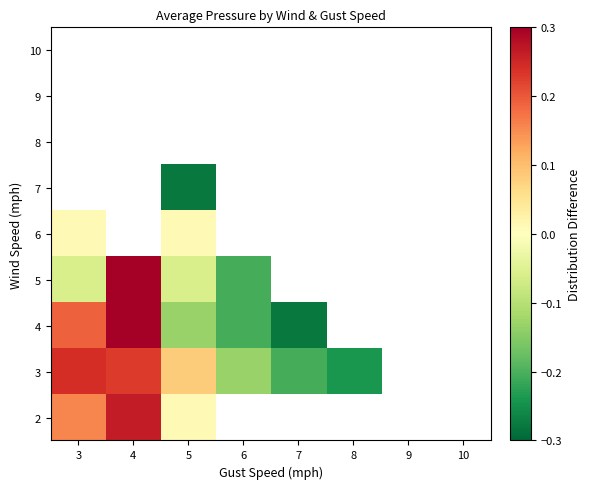

How many positive values does the 4 series have?

2